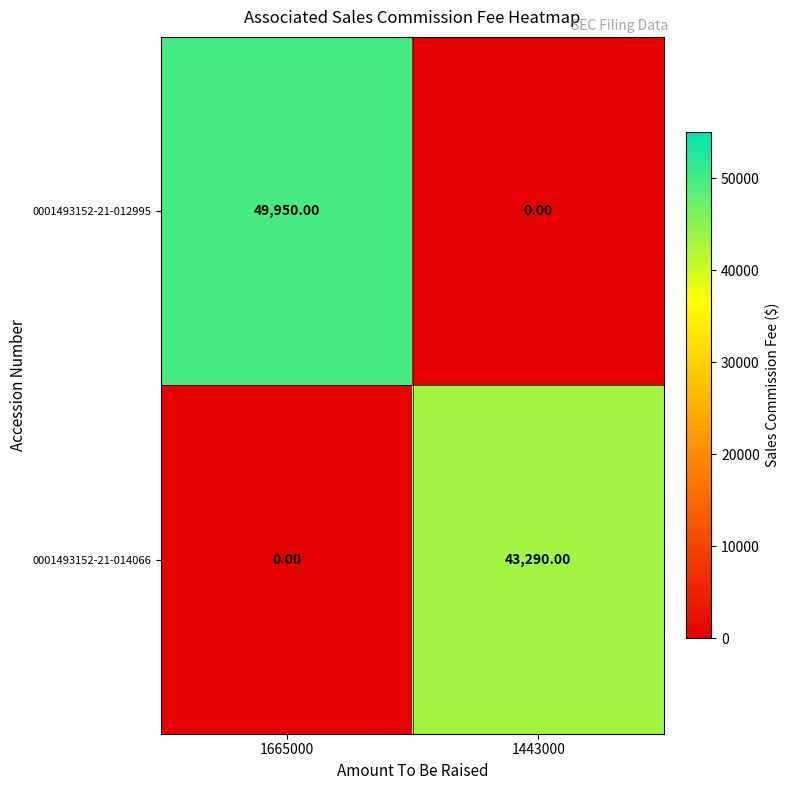

Which series has the largest total across all categories?

0001493152-21-012995